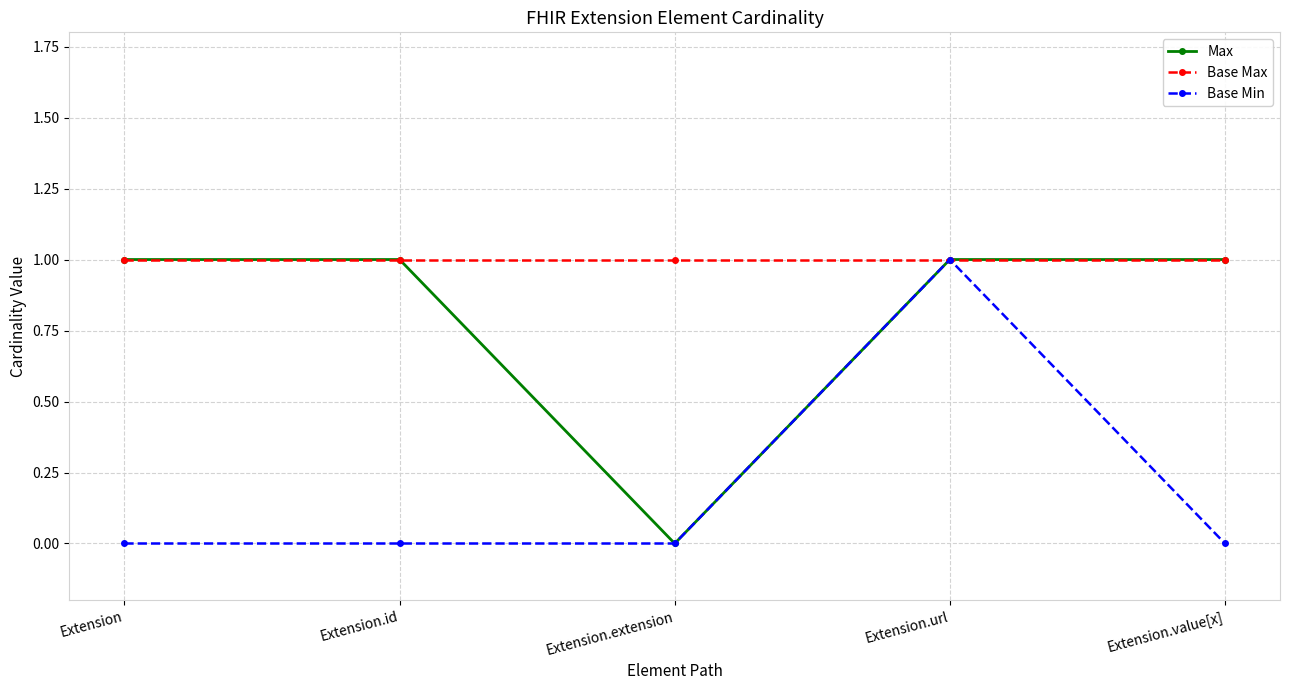

What is the sum of all Base Min values?

1